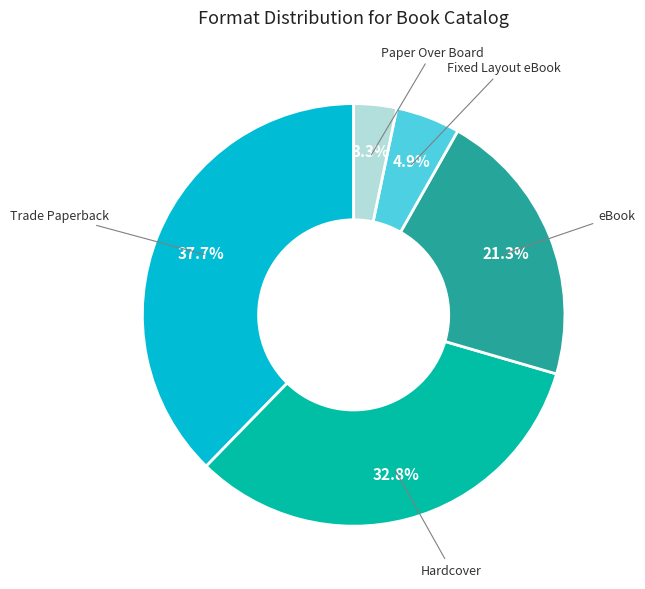

Does any single category account for the majority?

No